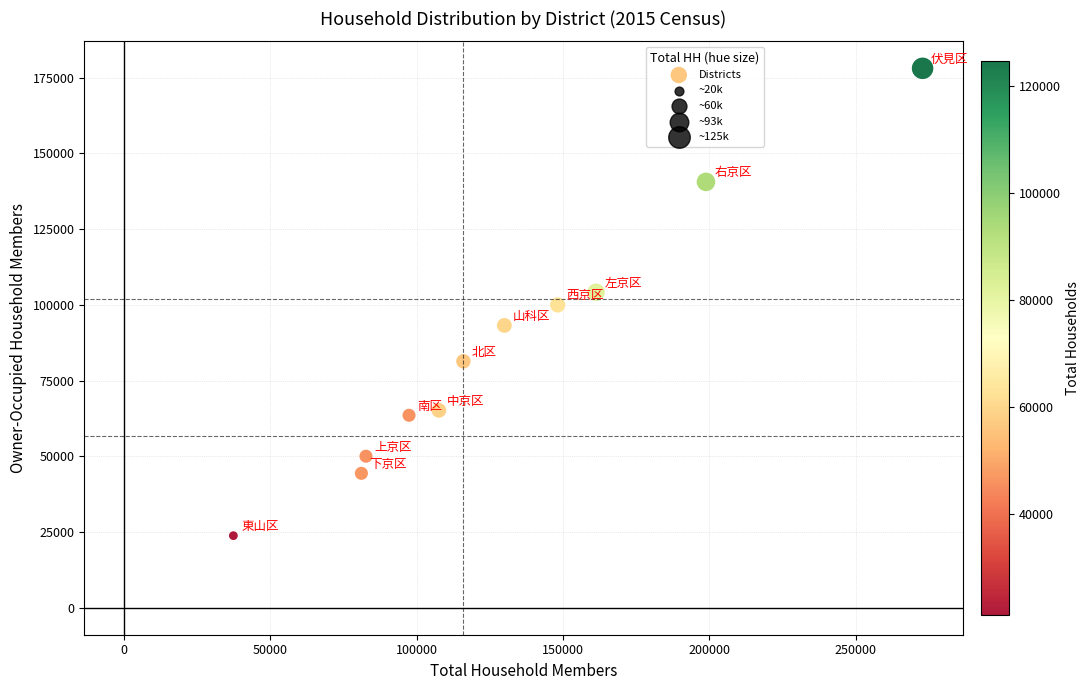

What is the average X value?

130268